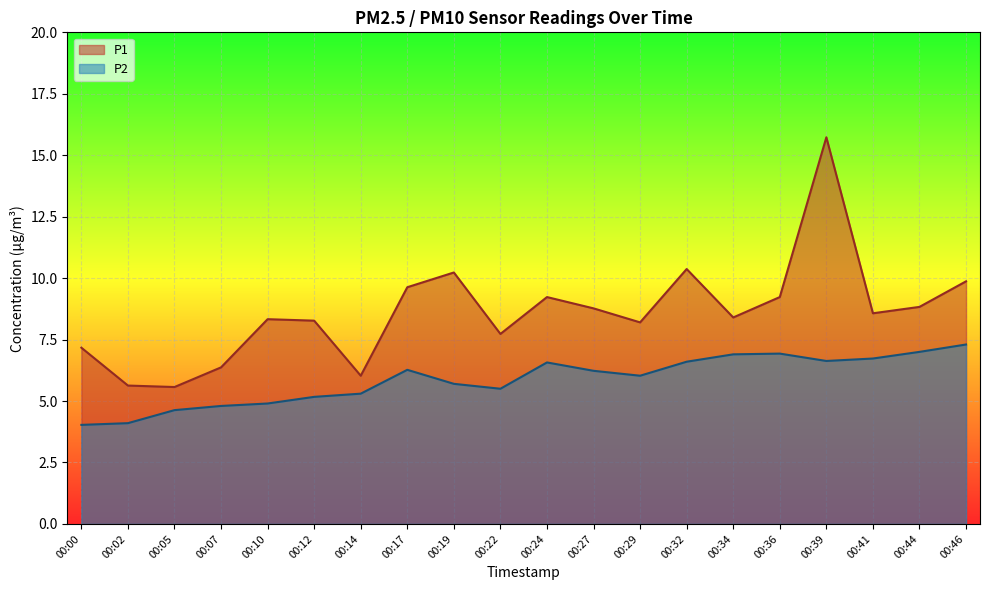

Is it true that P2 equals 6.9 at 00:34?

True